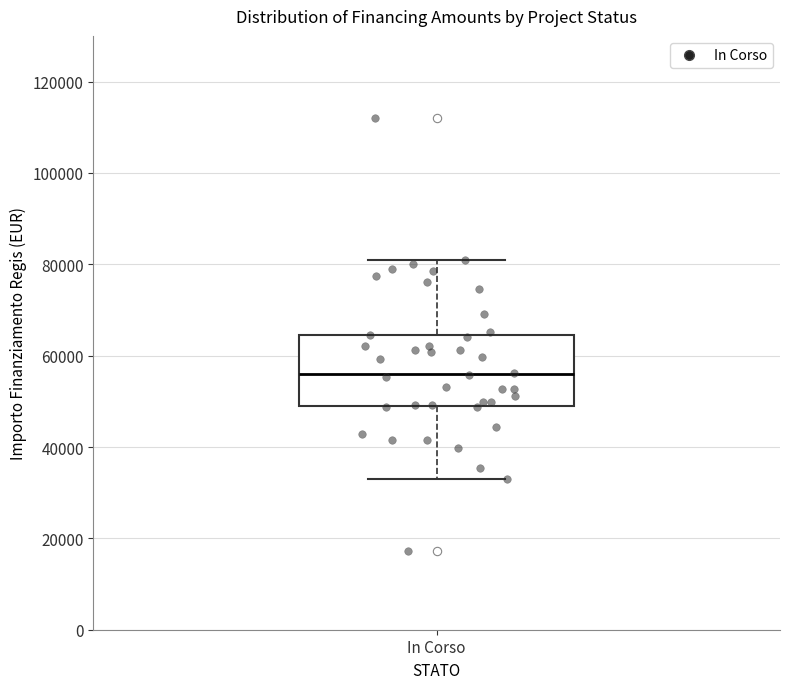

Where does the median line of the box for In Corso sit on the y-axis? The values are not printed on the chart, so give them approximately, as read against the axis.

56000